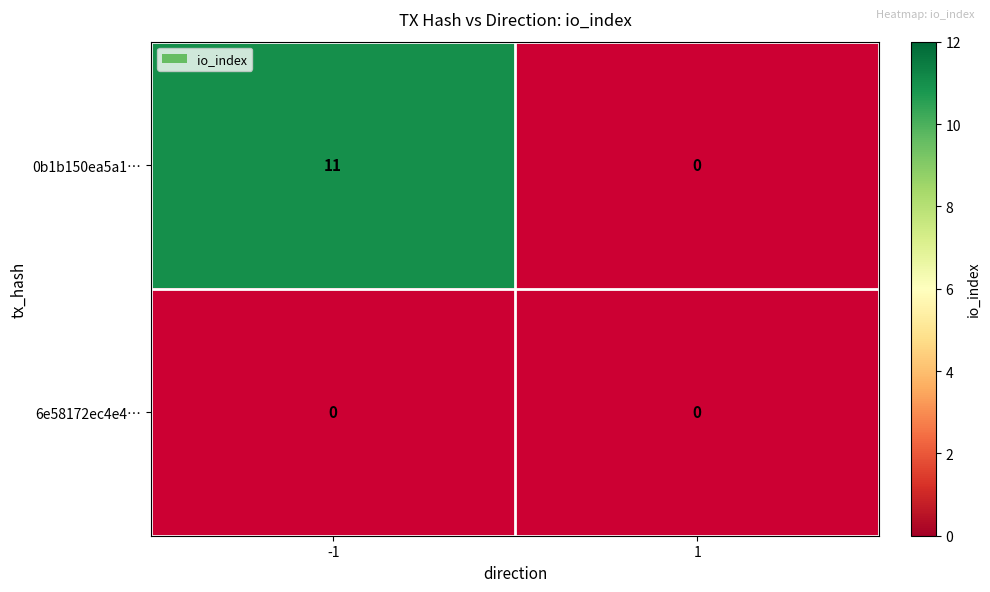

True or false: 0b1b150ea5a1… has a value of 11 at -1.

True